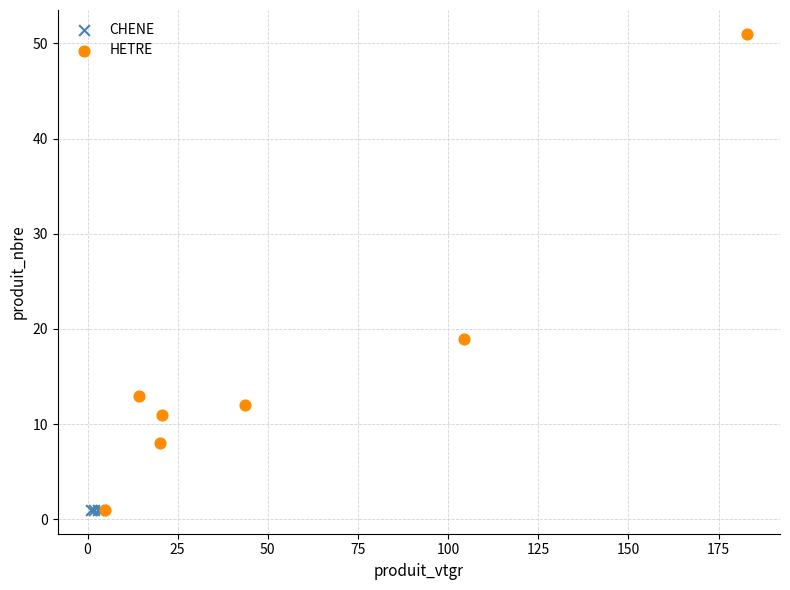

Which series contains the highest Y value?

HETRE